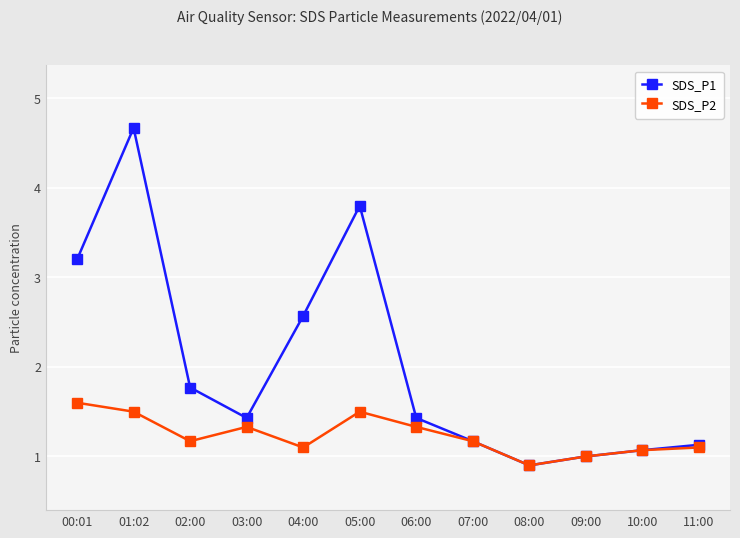

Is the value of SDS_P1 at 10:00 greater than the value of SDS_P2 at 01:02?

No